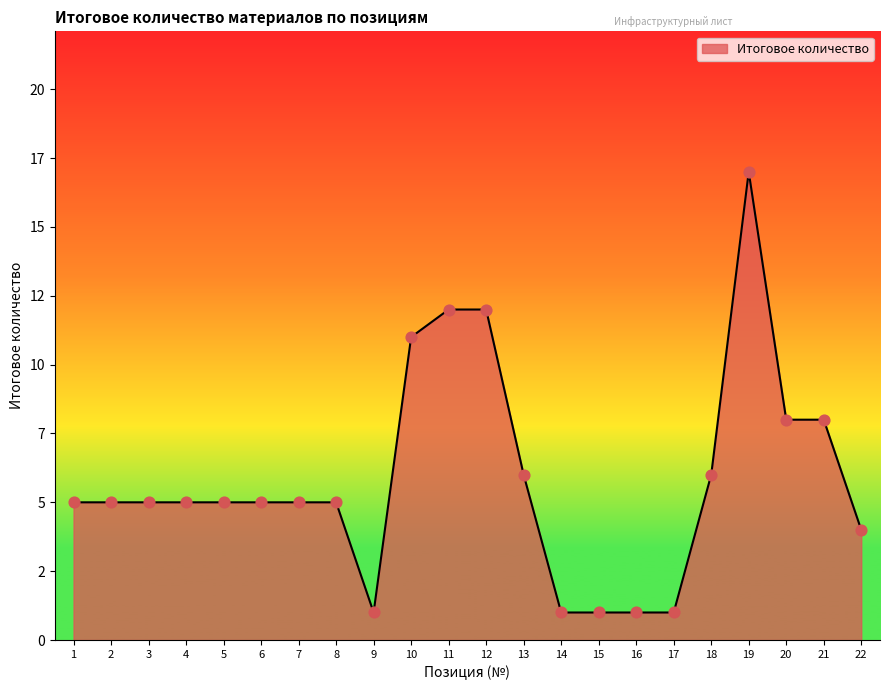

Is this an area chart (filled region under the line)?

Yes